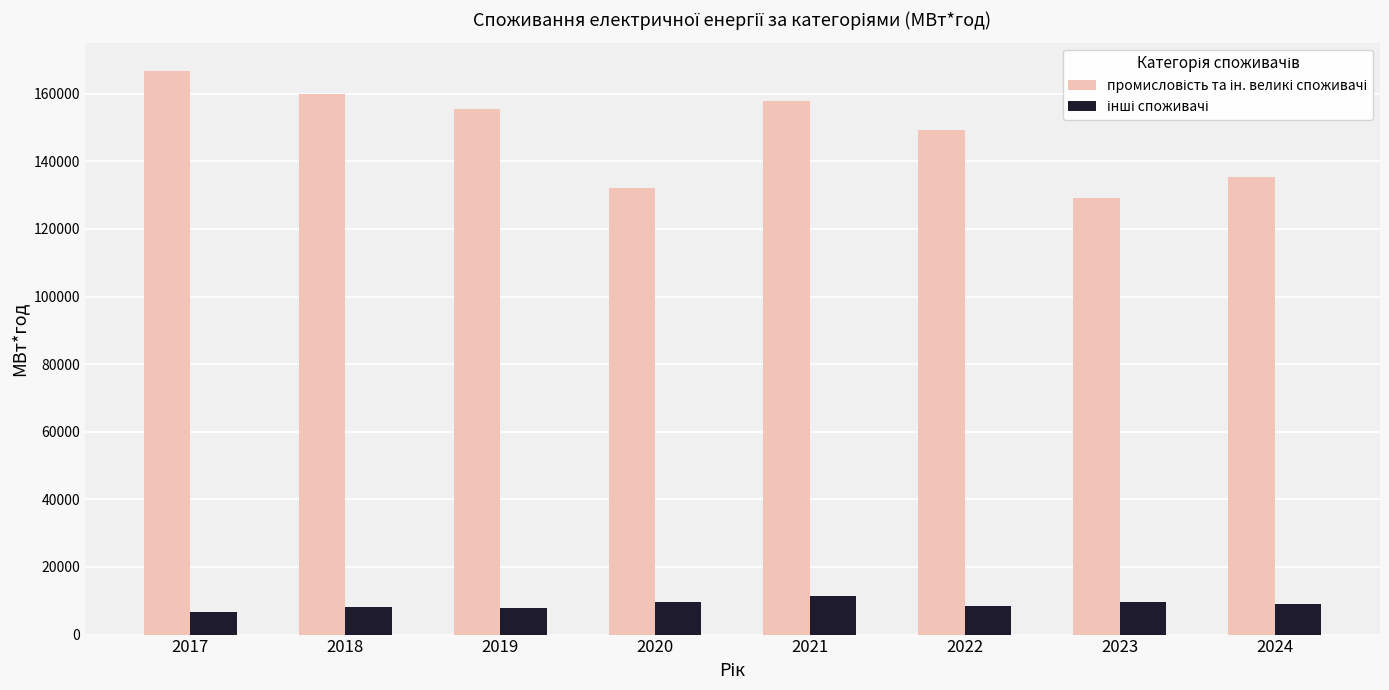

What is the difference between the highest and lowest values at 2018?

151989.7